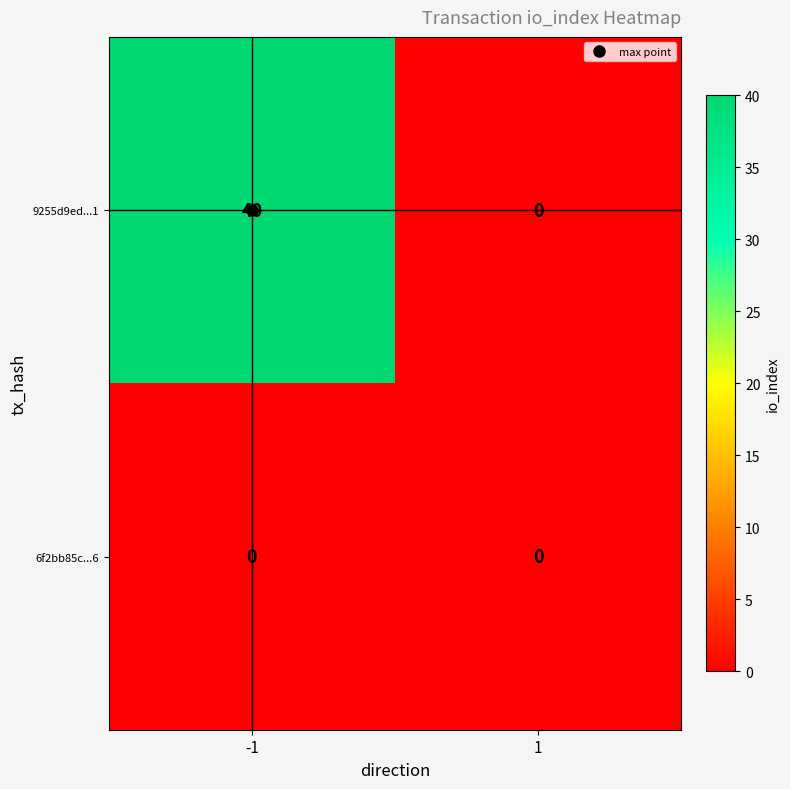

Is it true that 6f2bb85c...6 equals 0 at -1?

True